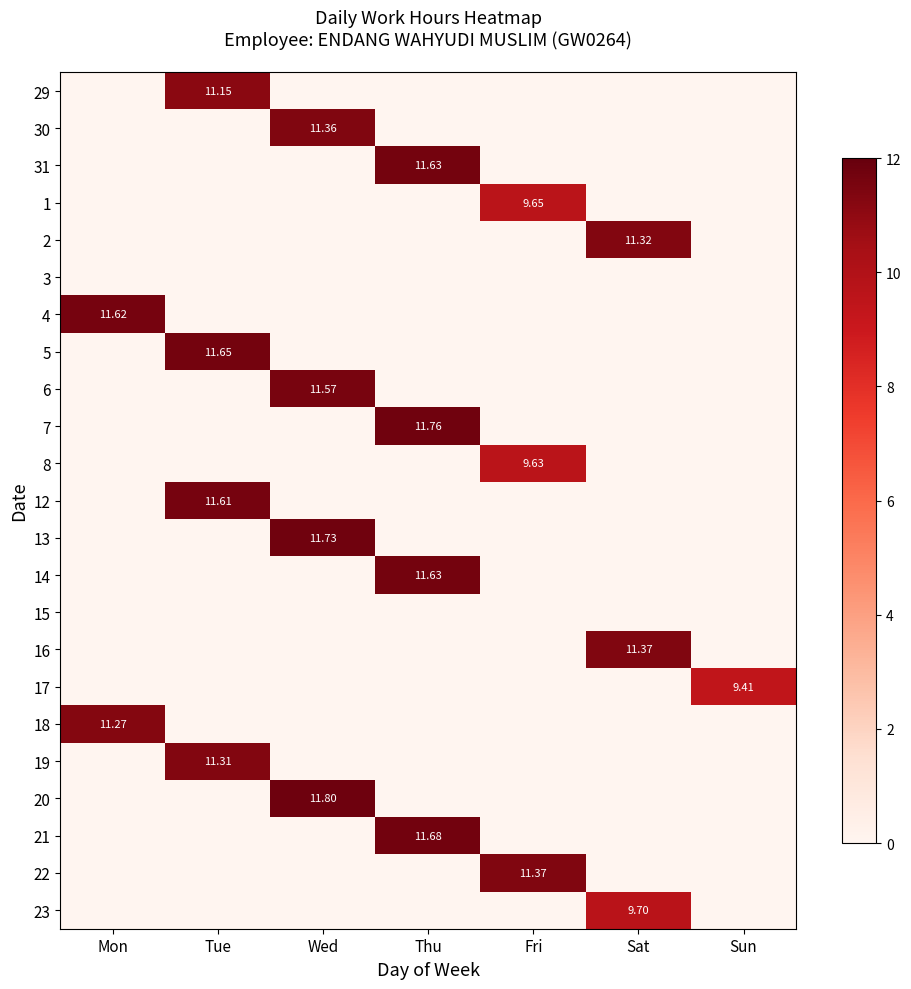

What is the highest value of the 18 series?

11.3